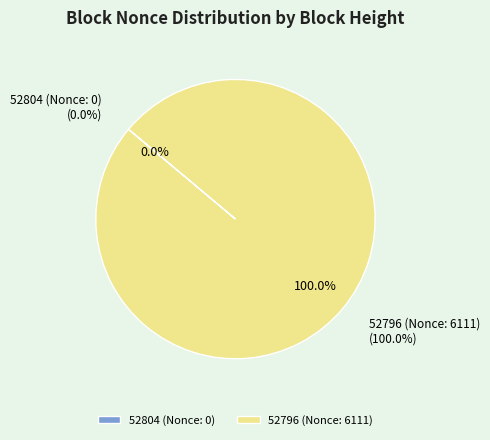

What is the smallest slice in the pie chart?

52804 (Nonce: 0)